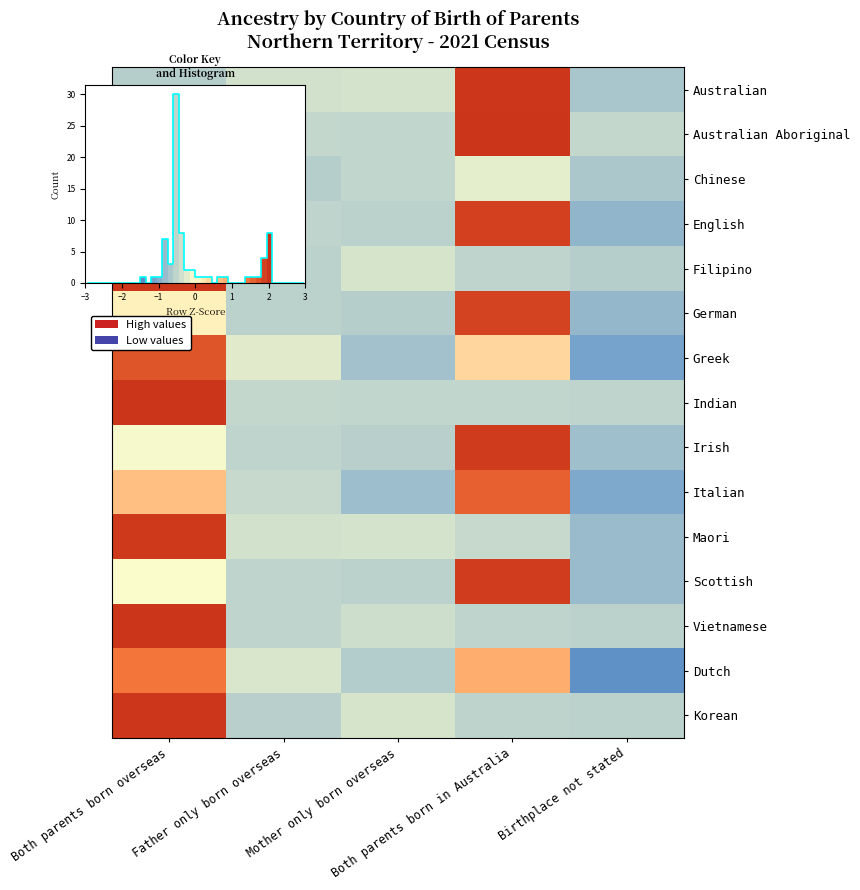

Is it true that Korean equals -0.8 at Birthplace not stated?

False